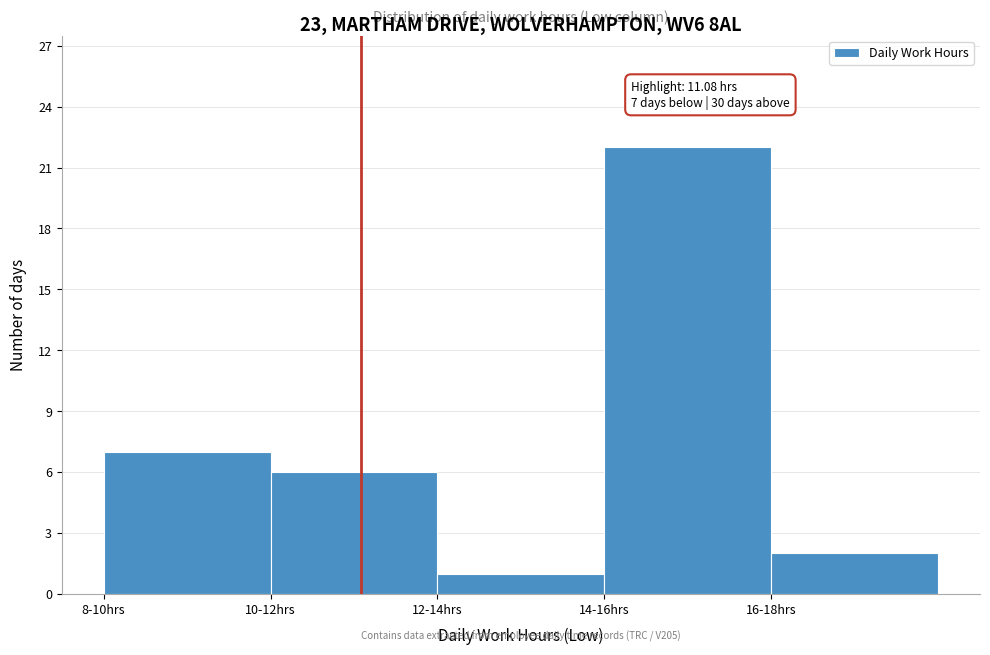

Reading left to right, extract all data points from this chart.

7	6	1	22	2